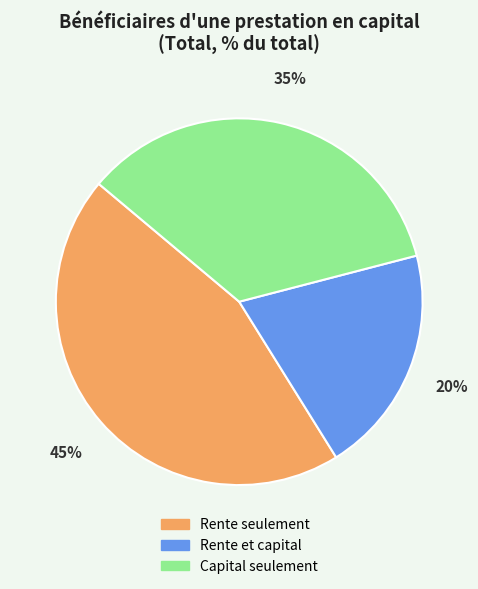

Which category has the biggest portion of the pie?

Rente seulement